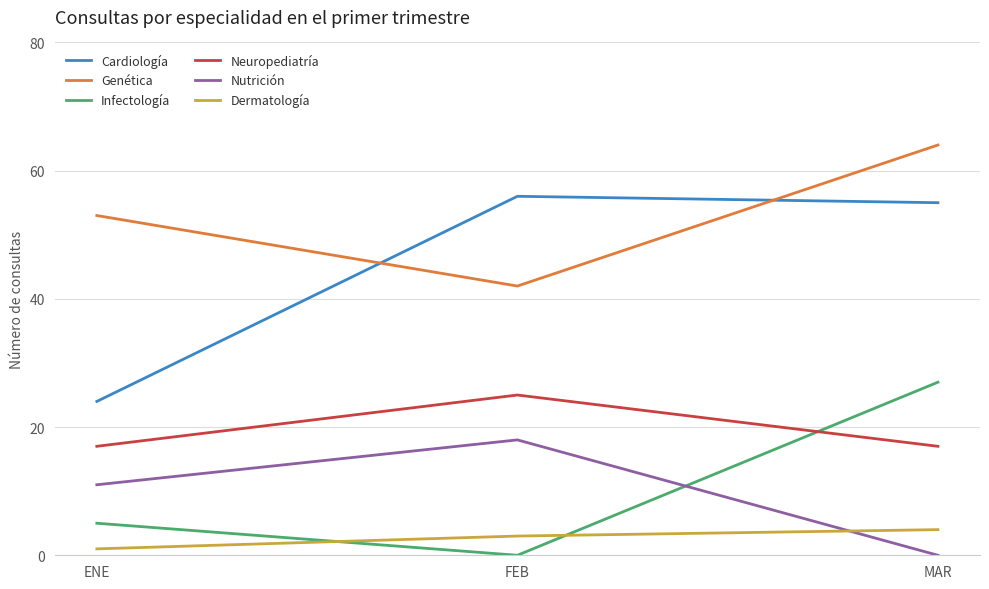

At which category is the sum across all series the highest?

MAR